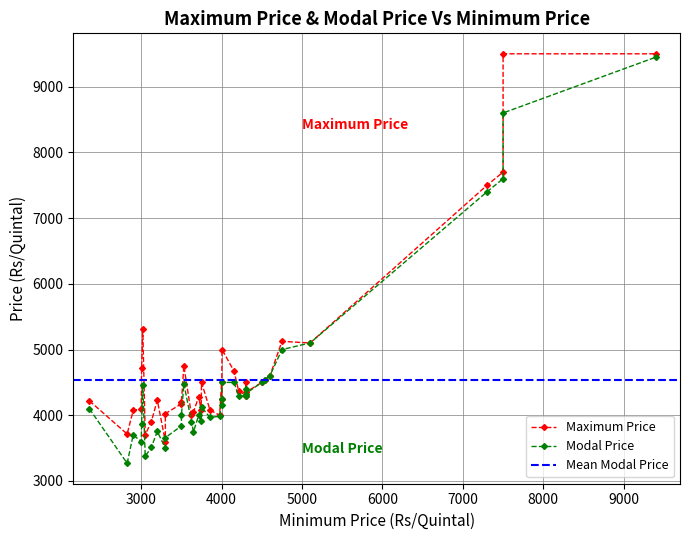

At how many categories does at least one series exceed 7658?

3